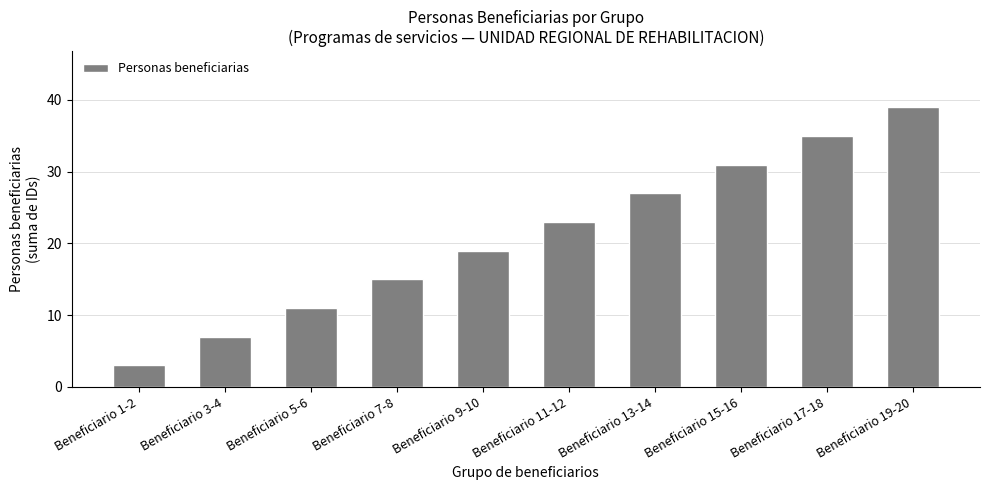

What is the difference between the values at Beneficiario 5-6 and Beneficiario 11-12?

12